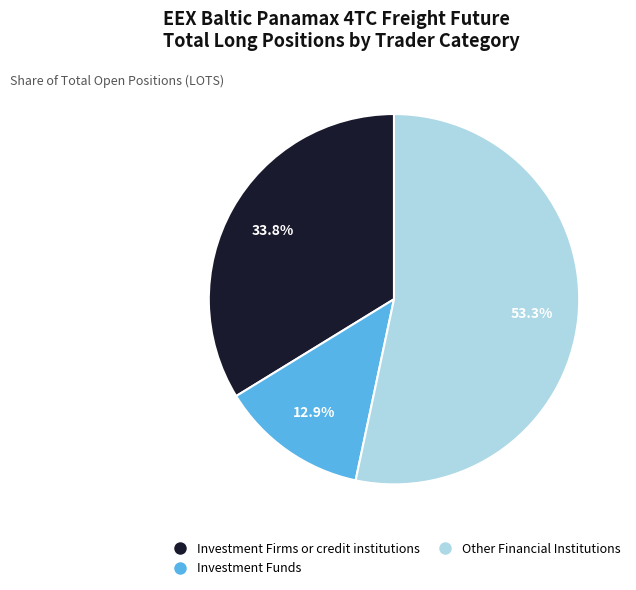

Does any single category account for the majority?

Yes